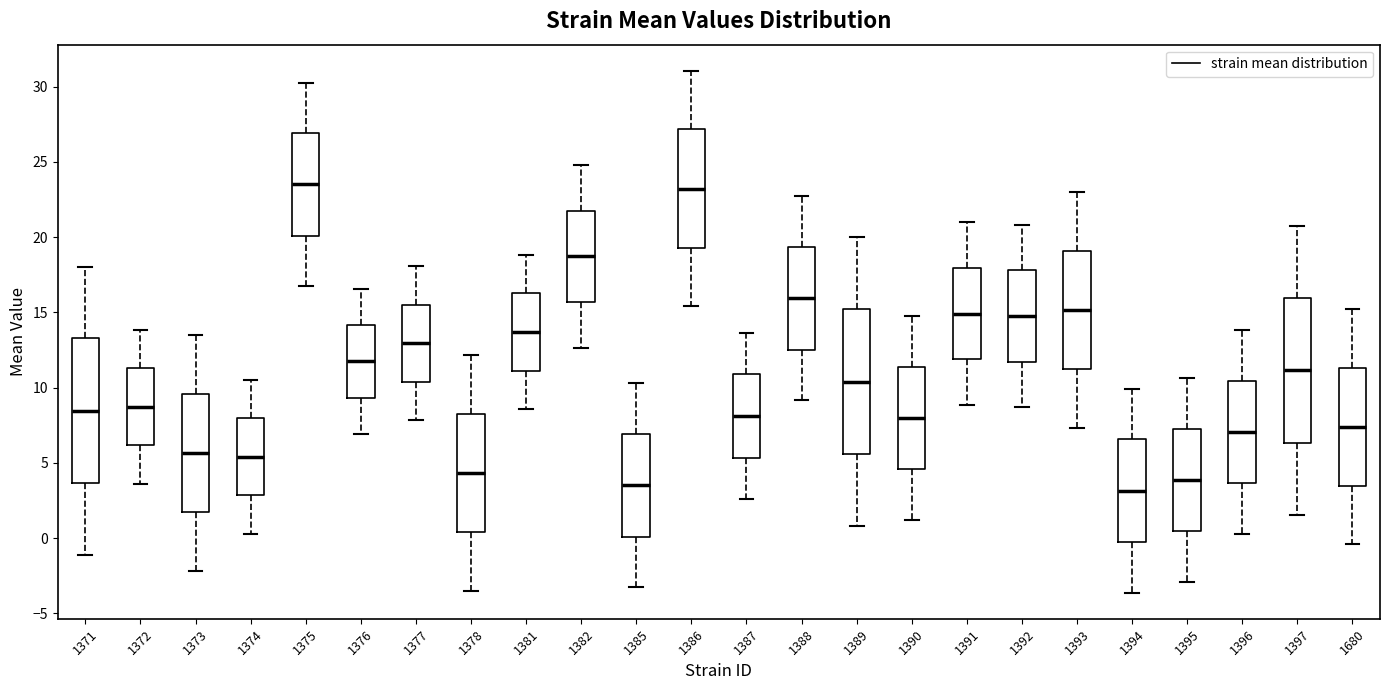

Reading left to right, read every box against the y-axis: the position of its median line, the range the box covers, and the ends of its whiskers. The values are not printed on the chart, so give them approximately, as read against the axis.

1371: median 8.5, box 3.5 to 13.5, whiskers -1.0 to 18.0
1372: median 8.5, box 6.0 to 11.5, whiskers 3.5 to 14.0
1373: median 5.5, box 1.5 to 9.5, whiskers -2.0 to 13.5
1374: median 5.5, box 3.0 to 8.0, whiskers 0.5 to 10.5
1375: median 23.5, box 20.0 to 27.0, whiskers 16.5 to 30.5
1376: median 11.5, box 9.5 to 14.0, whiskers 7.0 to 16.5
1377: median 13.0, box 10.5 to 15.5, whiskers 8.0 to 18.0
1378: median 4.5, box 0.5 to 8.5, whiskers -3.5 to 12.0
1381: median 13.5, box 11.0 to 16.5, whiskers 8.5 to 19.0
1382: median 18.5, box 15.5 to 22.0, whiskers 12.5 to 25.0
1385: median 3.5, box 0.0 to 7.0, whiskers -3.5 to 10.5
1386: median 23.0, box 19.5 to 27.0, whiskers 15.5 to 31.0
1387: median 8.0, box 5.5 to 11.0, whiskers 2.5 to 13.5
1388: median 16.0, box 12.5 to 19.5, whiskers 9.0 to 22.5
1389: median 10.5, box 5.5 to 15.0, whiskers 1.0 to 20.0
1390: median 8.0, box 4.5 to 11.5, whiskers 1.0 to 15.0
1391: median 15.0, box 12.0 to 18.0, whiskers 9.0 to 21.0
1392: median 15.0, box 11.5 to 18.0, whiskers 8.5 to 21.0
1393: median 15.0, box 11.0 to 19.0, whiskers 7.5 to 23.0
1394: median 3.0, box -0.5 to 6.5, whiskers -3.5 to 10.0
1395: median 4.0, box 0.5 to 7.5, whiskers -3.0 to 10.5
1396: median 7.0, box 3.5 to 10.5, whiskers 0.5 to 14.0
1397: median 11.0, box 6.5 to 16.0, whiskers 1.5 to 20.5
1680: median 7.5, box 3.5 to 11.5, whiskers -0.5 to 15.0